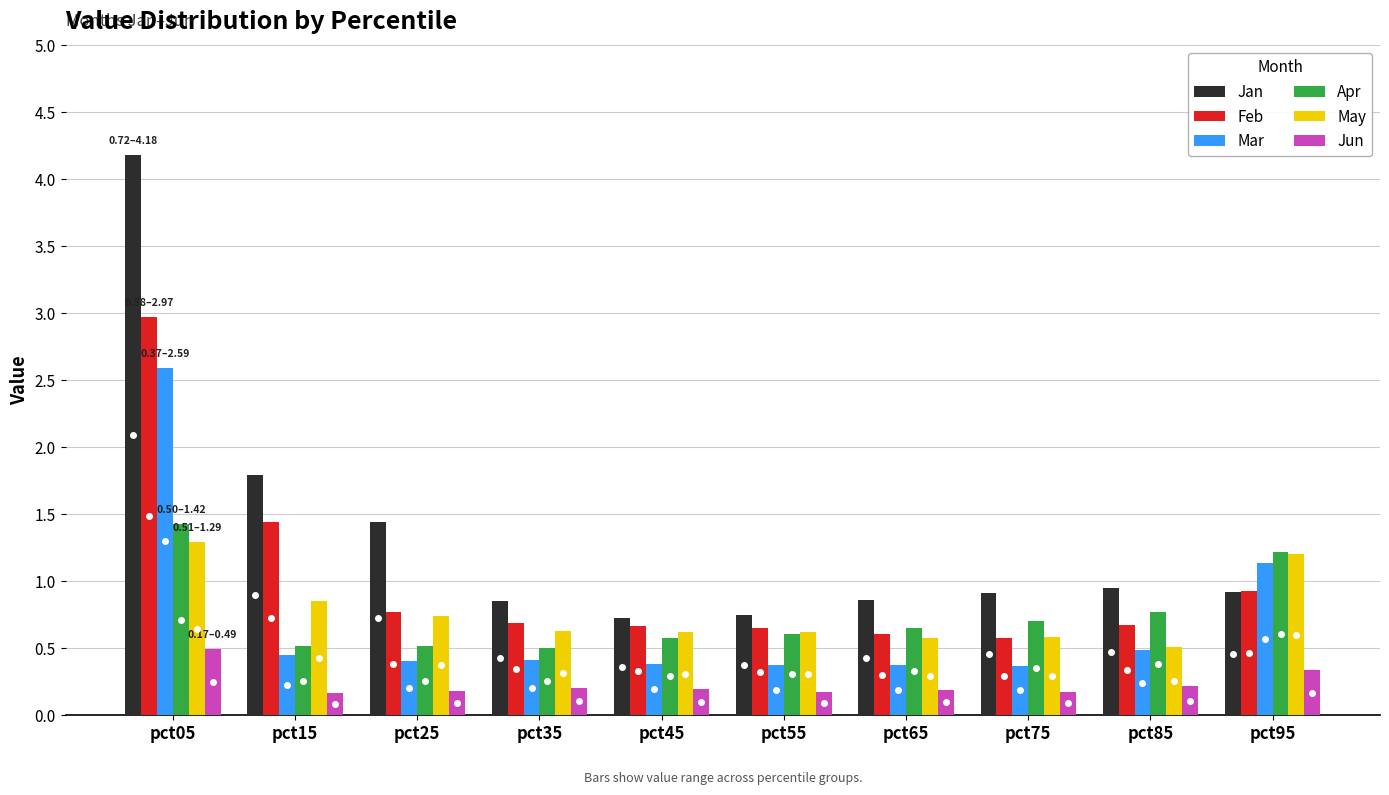

Which category has the highest value across all series?

pct05